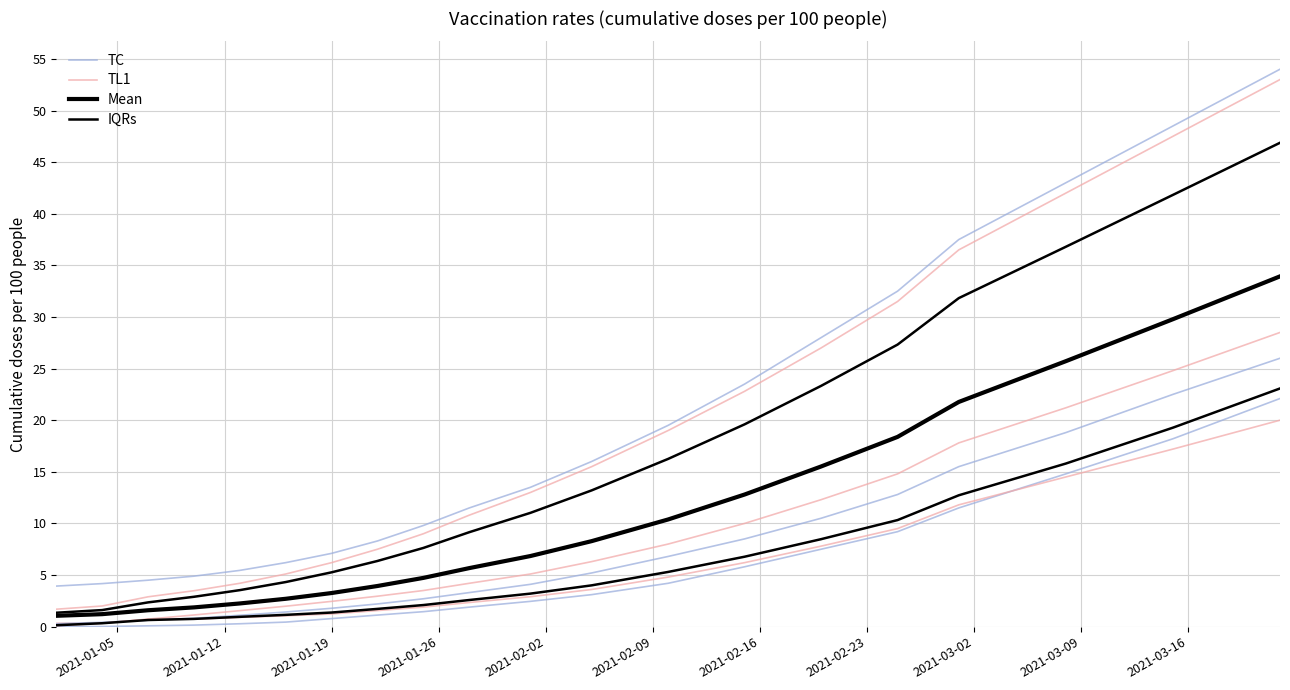

The TL1 series shows 4.5 at 16. True or false?

False